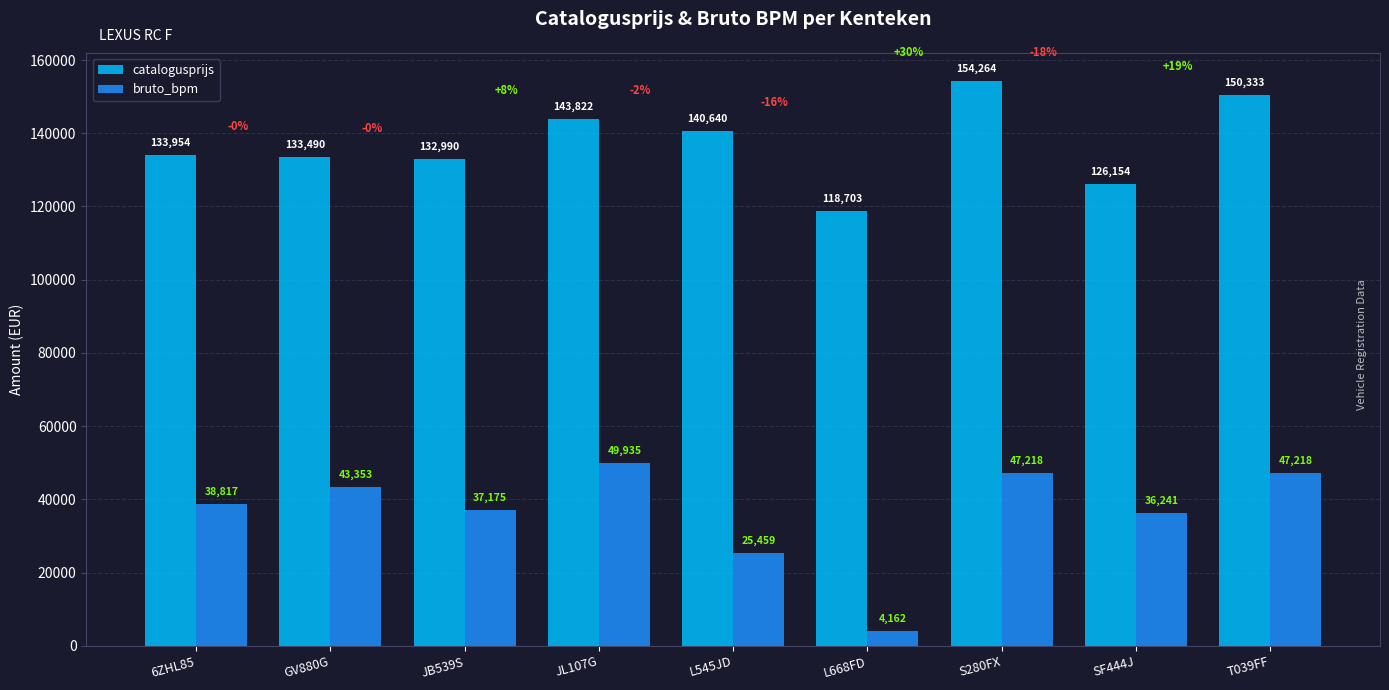

List the series in order of their overall mean, highest first.

catalogusprijs, bruto_bpm